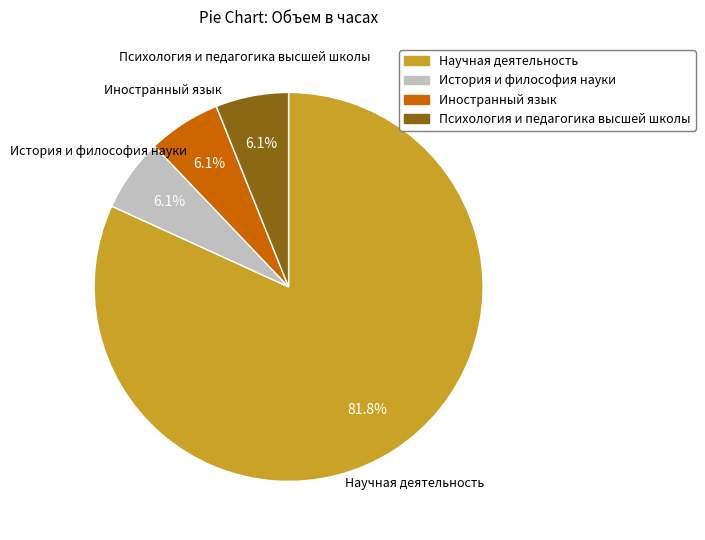

To the nearest percent, what is the combined percentage of Психология и педагогика высшей школы and История и философия науки?

12%